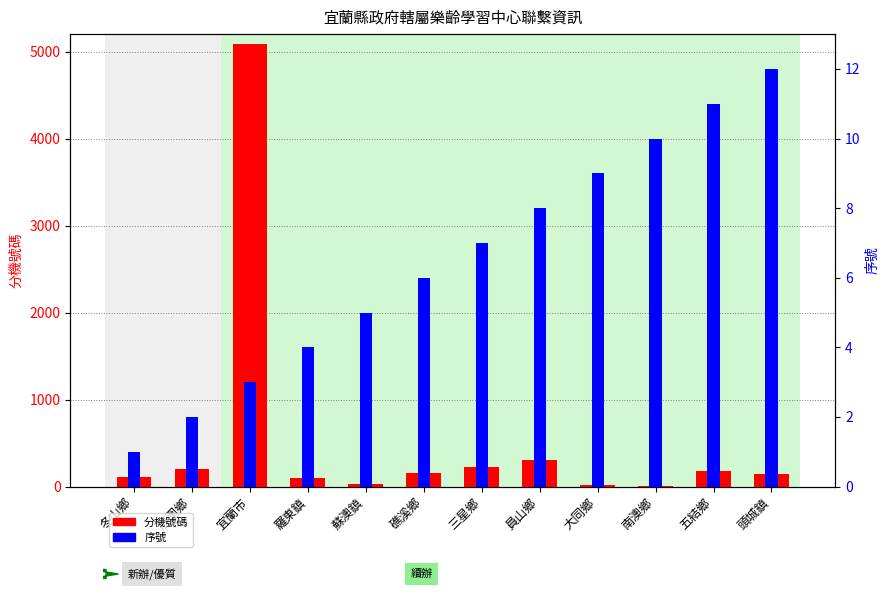

At 宜蘭市, list the series in order from smallest to largest.

序號, 分機號碼